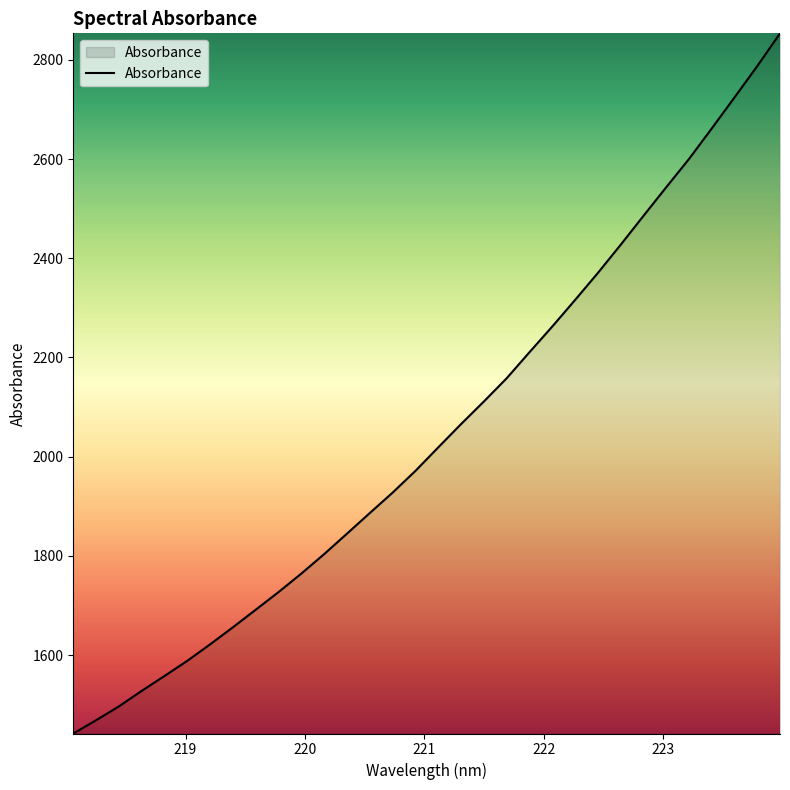

What is the difference between the maximum and minimum values?

1411.6